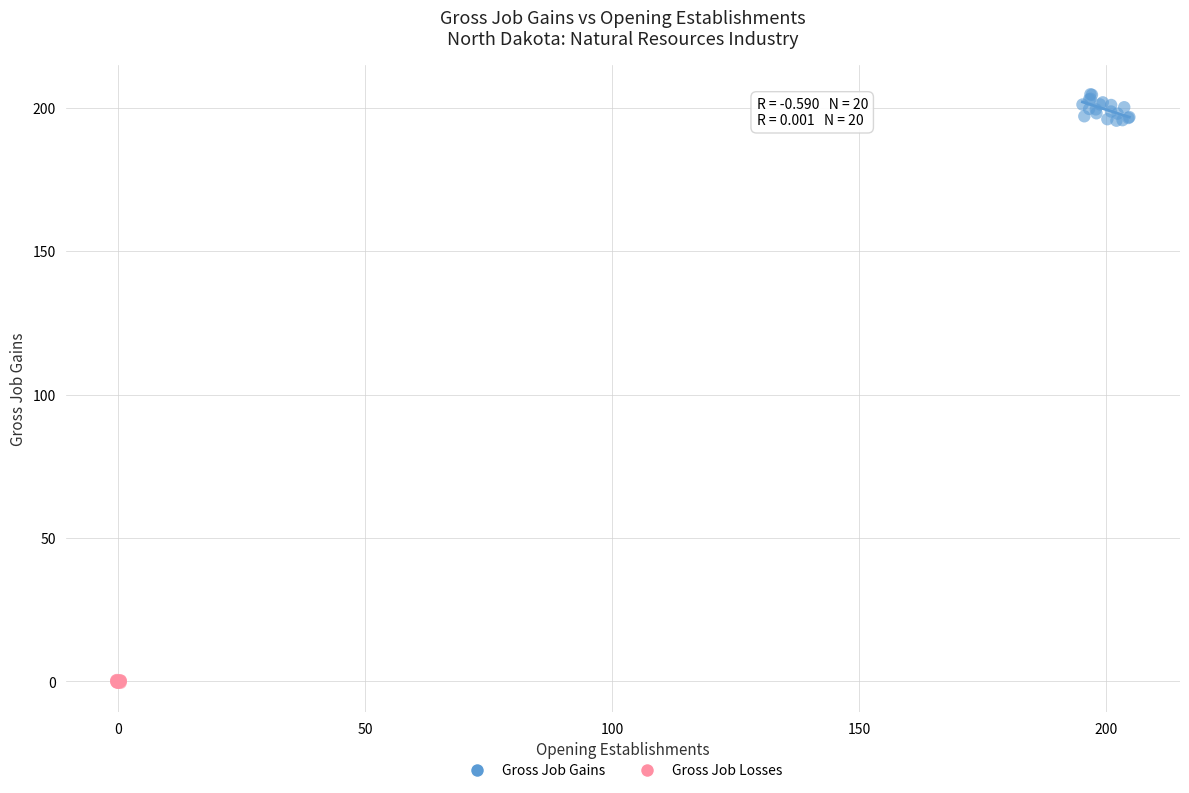

What are all the series names shown in the legend?

Gross Job Gains, Gross Job Losses